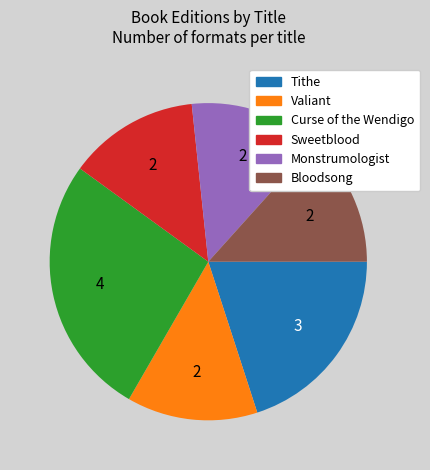

Is the sum of Valiant and Curse of the Wendigo greater than half?

No